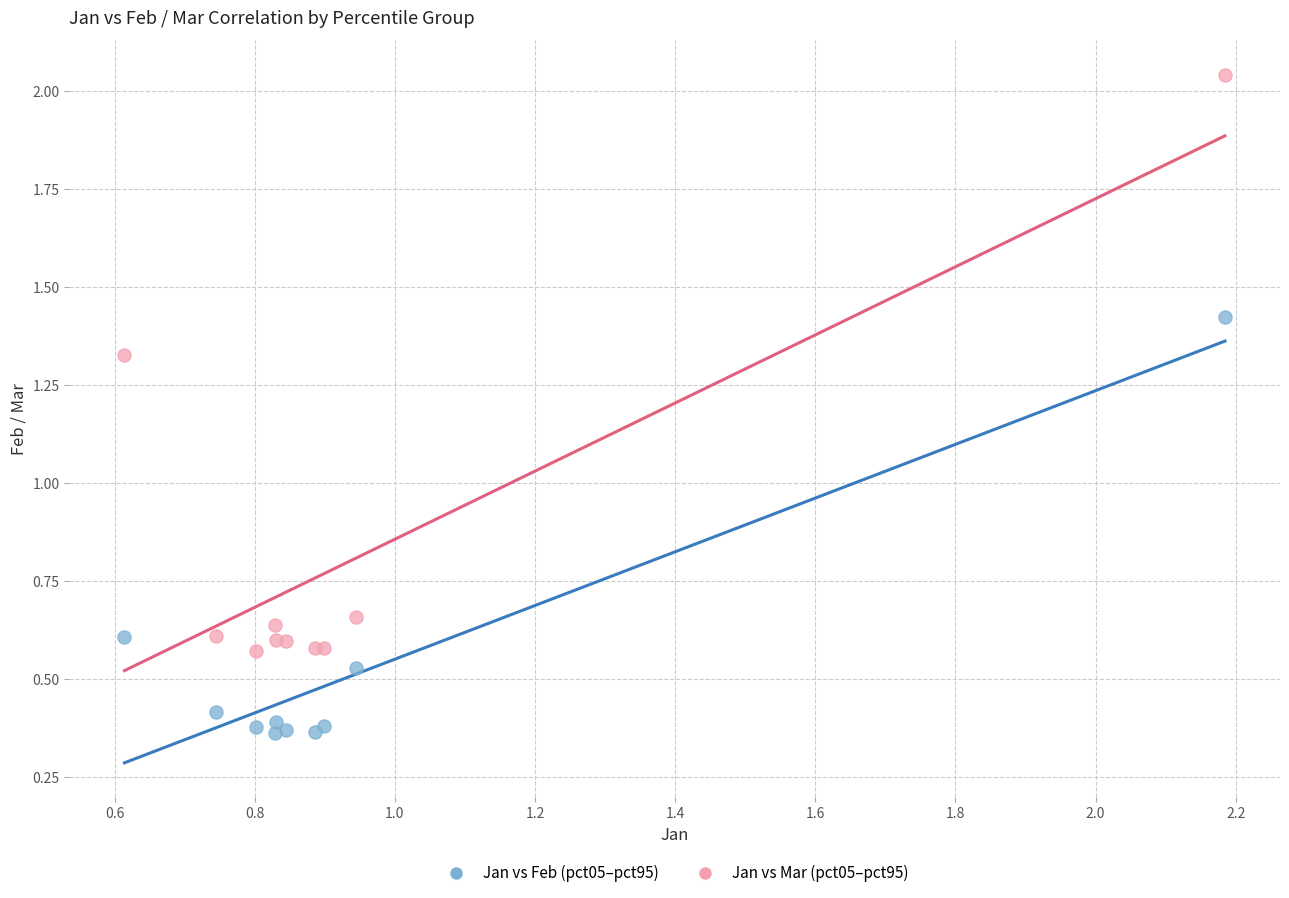

Which series has the widest spread of Y values?

Jan vs Mar (pct05–pct95)